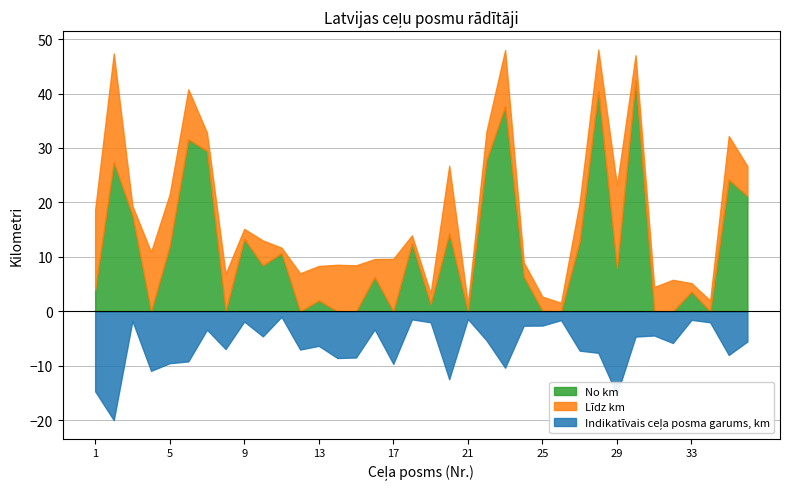

What is the difference between the maximum and minimum values in the No km series?

42.4